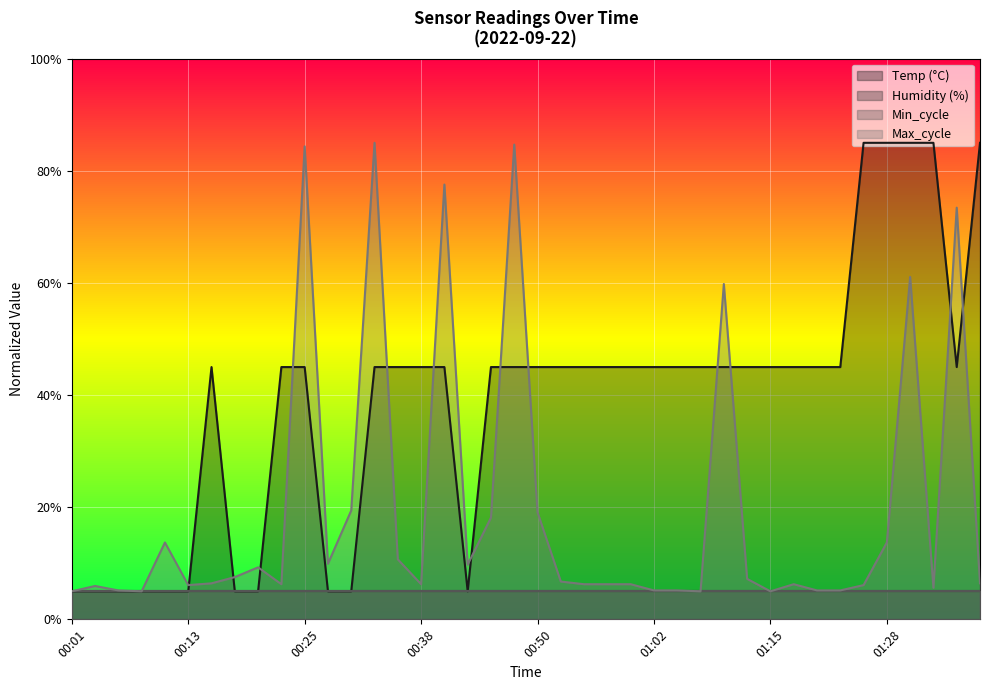

Is it true that Temp equals 0.4 at 00:55?

True